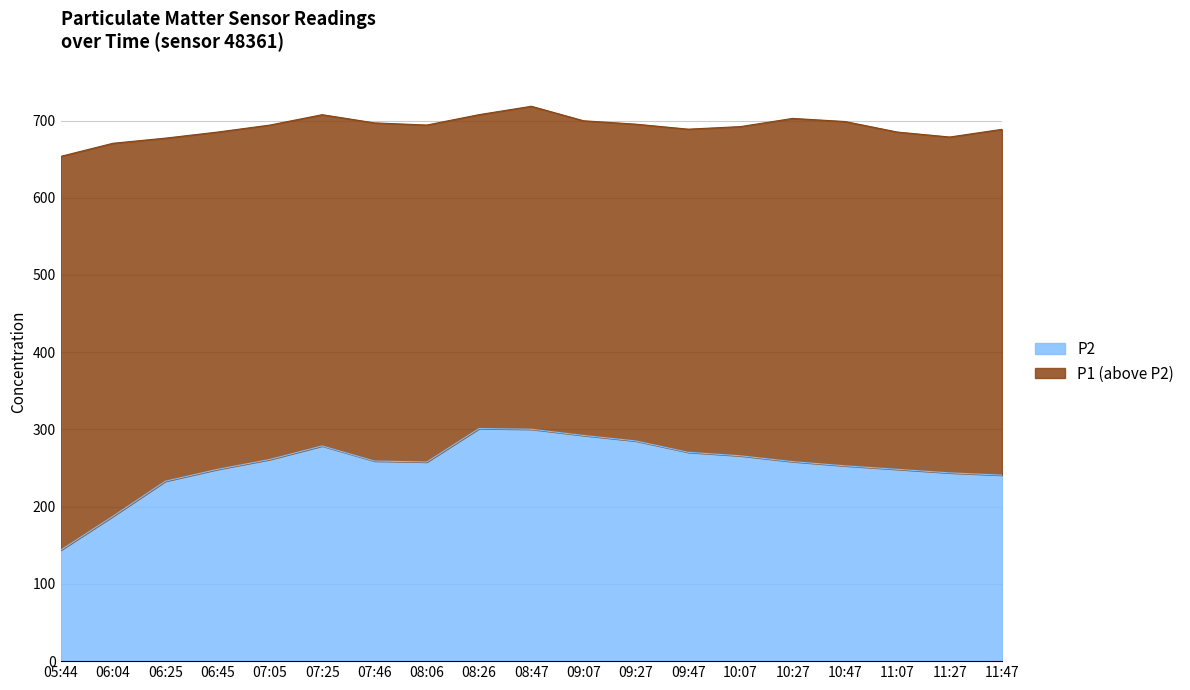

Count the number of categories in the chart.

19